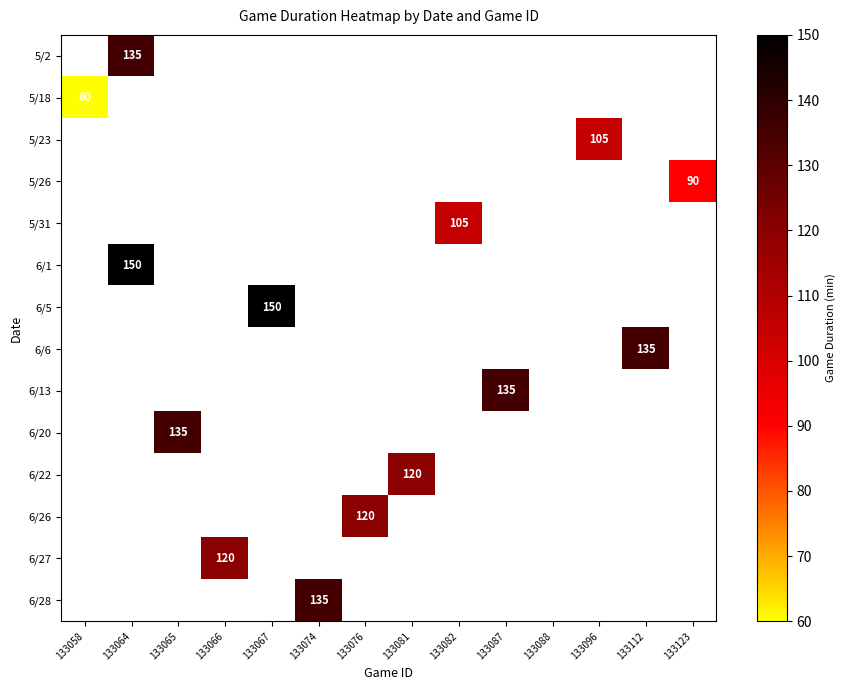

Is it true that 5/23 equals 171 at 133096?

False